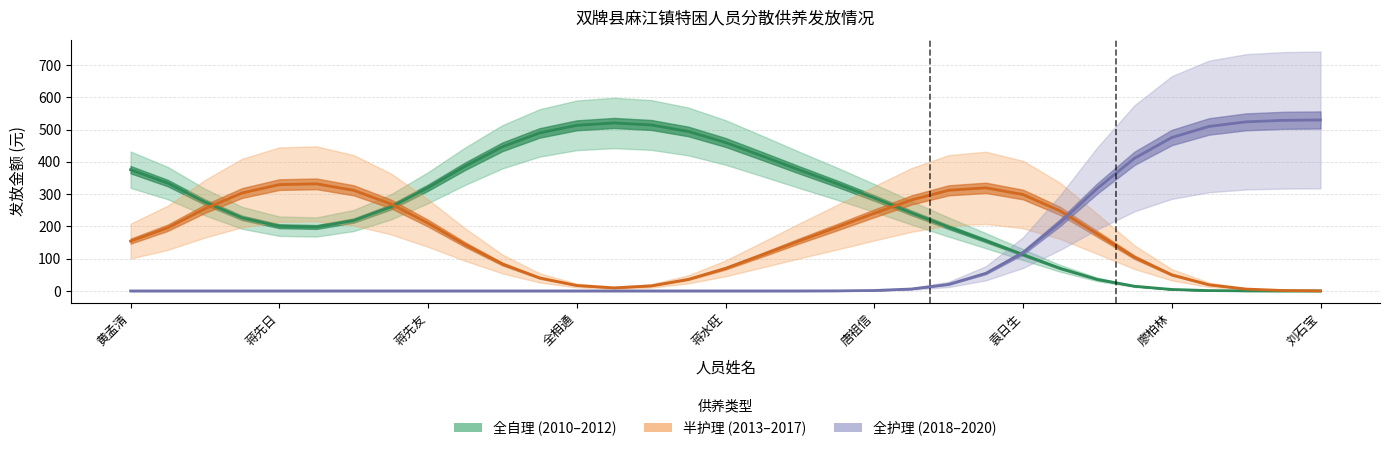

How many times do 半护理 (2013–2017) and 全护理 (2018–2020) cross each other?

1